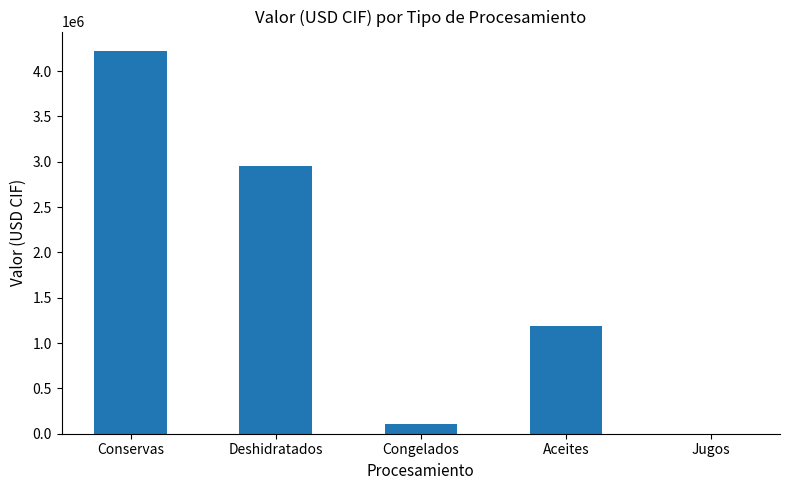

What is the sum of all values?

8476567.9